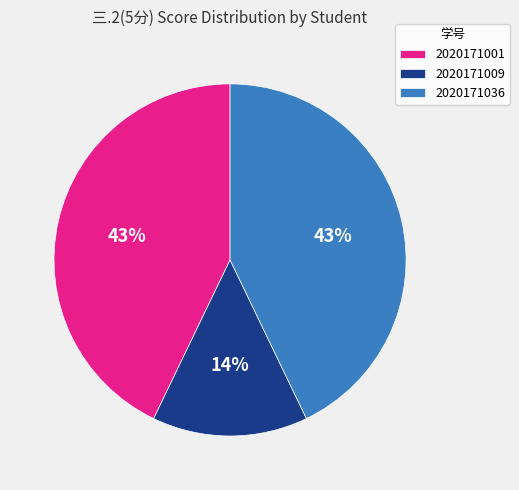

To the nearest percent, what portion does 2020171036 represent?

43%